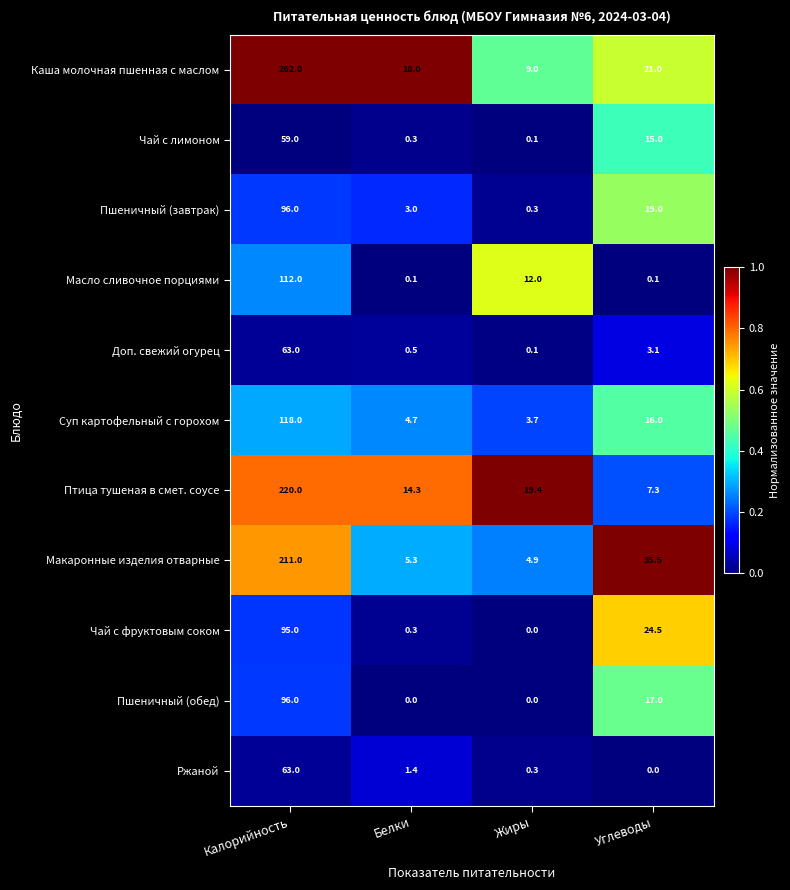

True or false: Суп картофельный с горохом has a value of 6.9 at Белки.

False